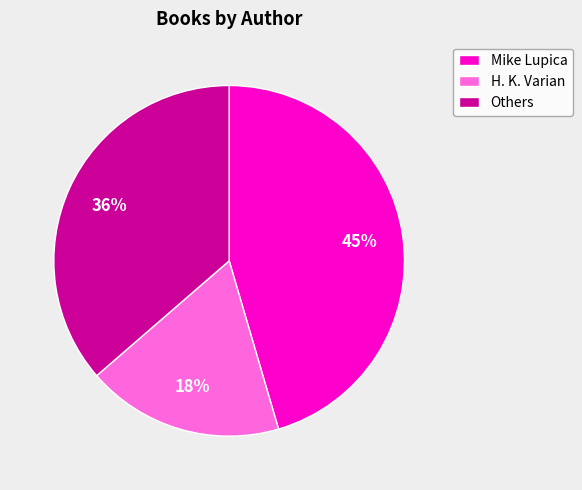

Rank the categories by value from highest to lowest.

Mike Lupica, Others, H. K. Varian